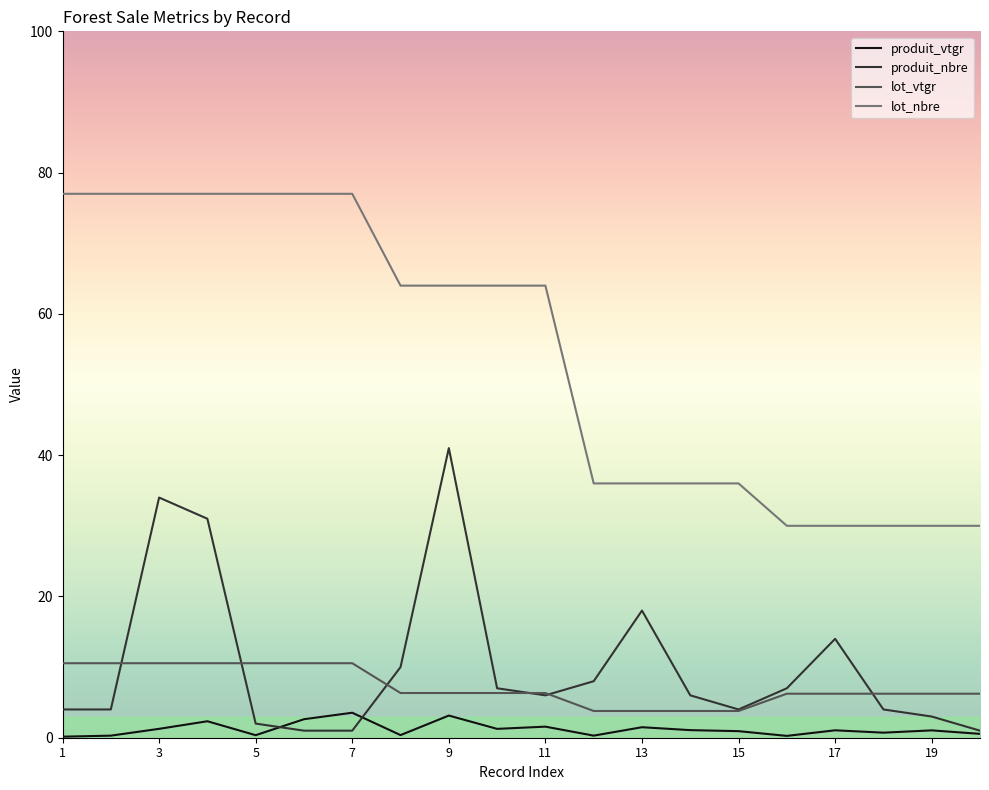

What is the average value of the produit_vtgr series?

1.2